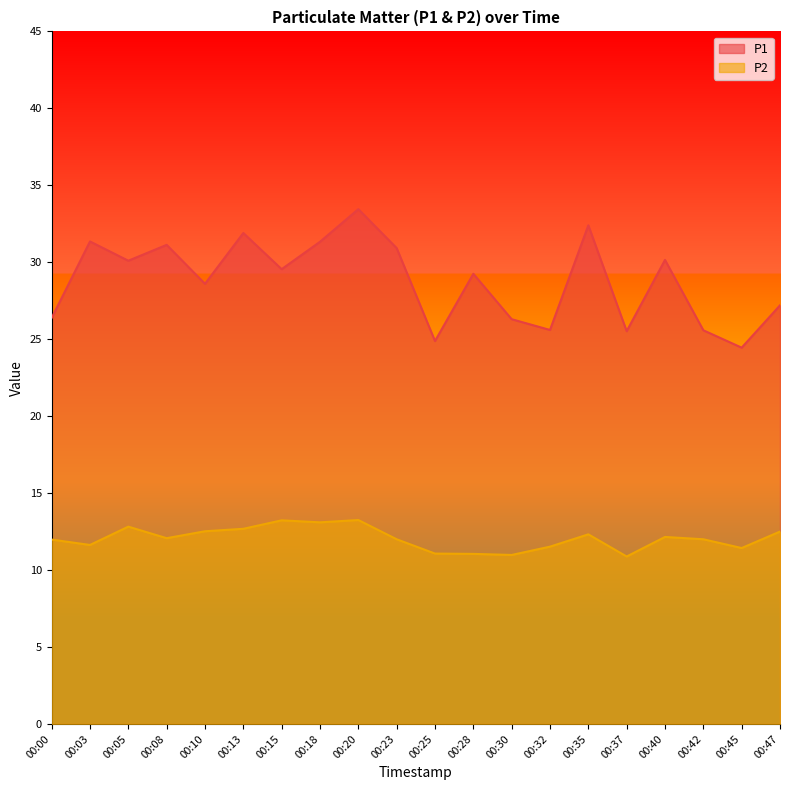

True or false: P2 and P1 cross at least once.

False